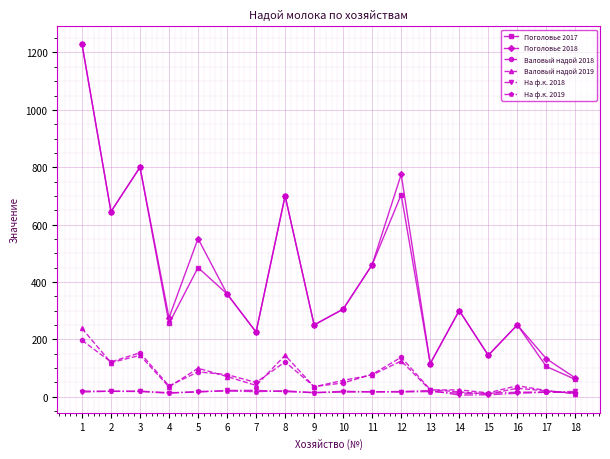

Count the number of data series in this chart.

6